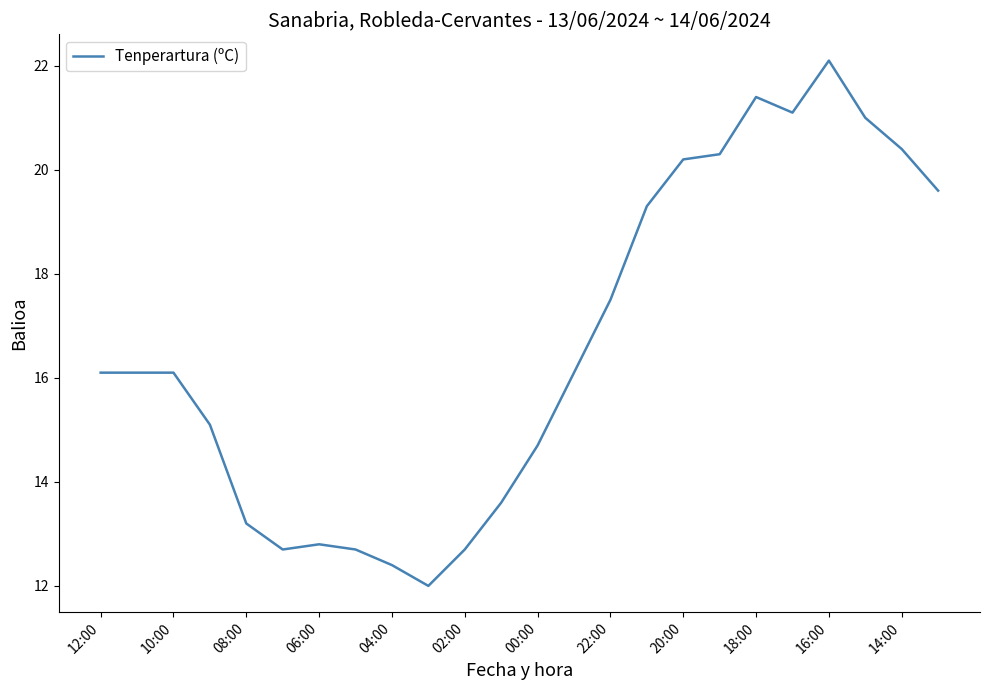

How many lines are shown in the chart?

1